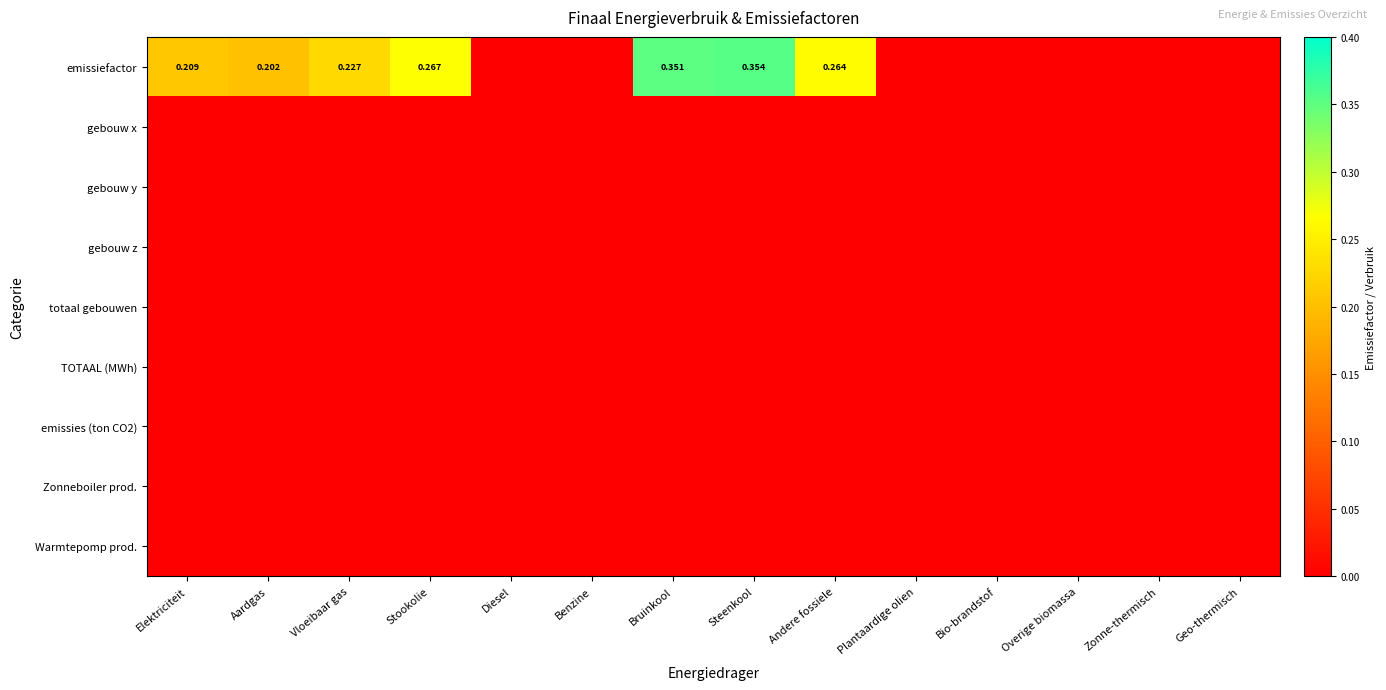

At which category is the sum across all series the highest?

Steenkool